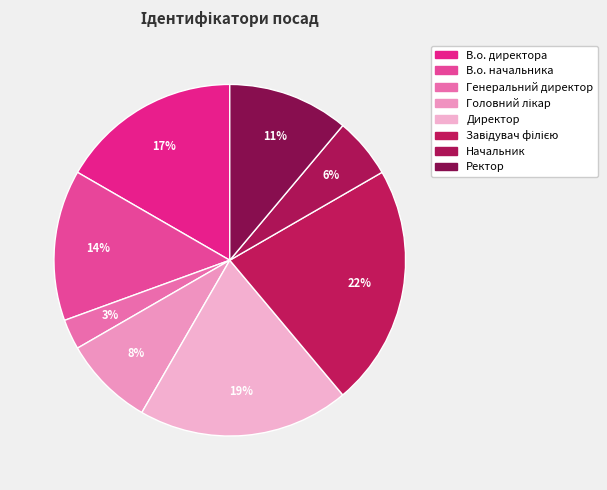

Count the number of slices in the pie.

8